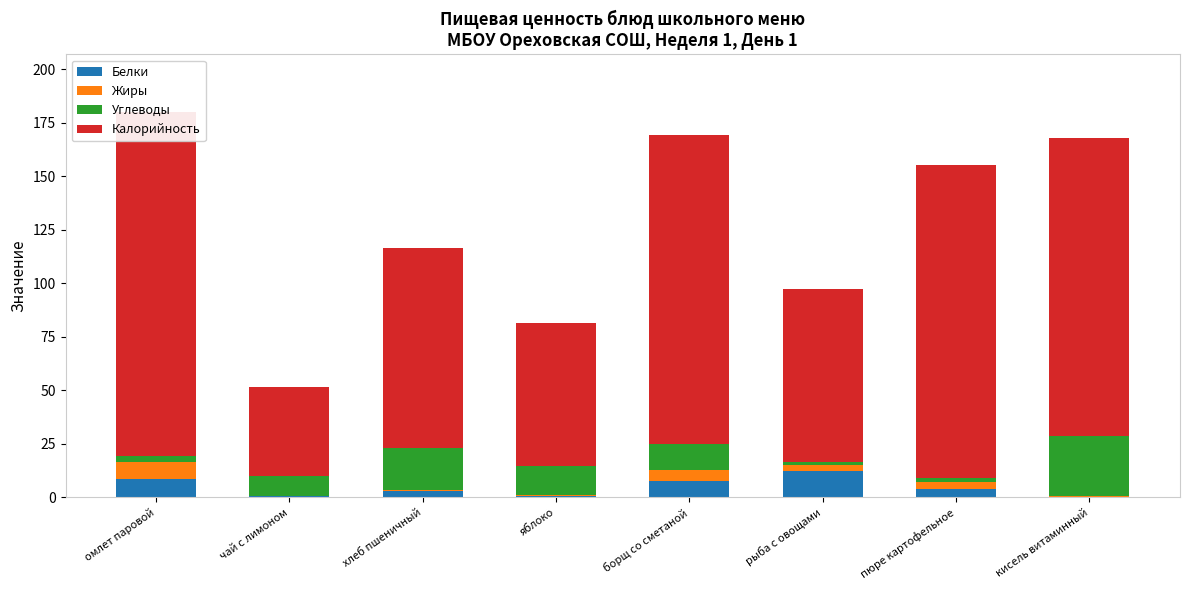

At хлеб пшеничный, list the series in order from largest to smallest.

Калорийность, Углеводы, Белки, Жиры